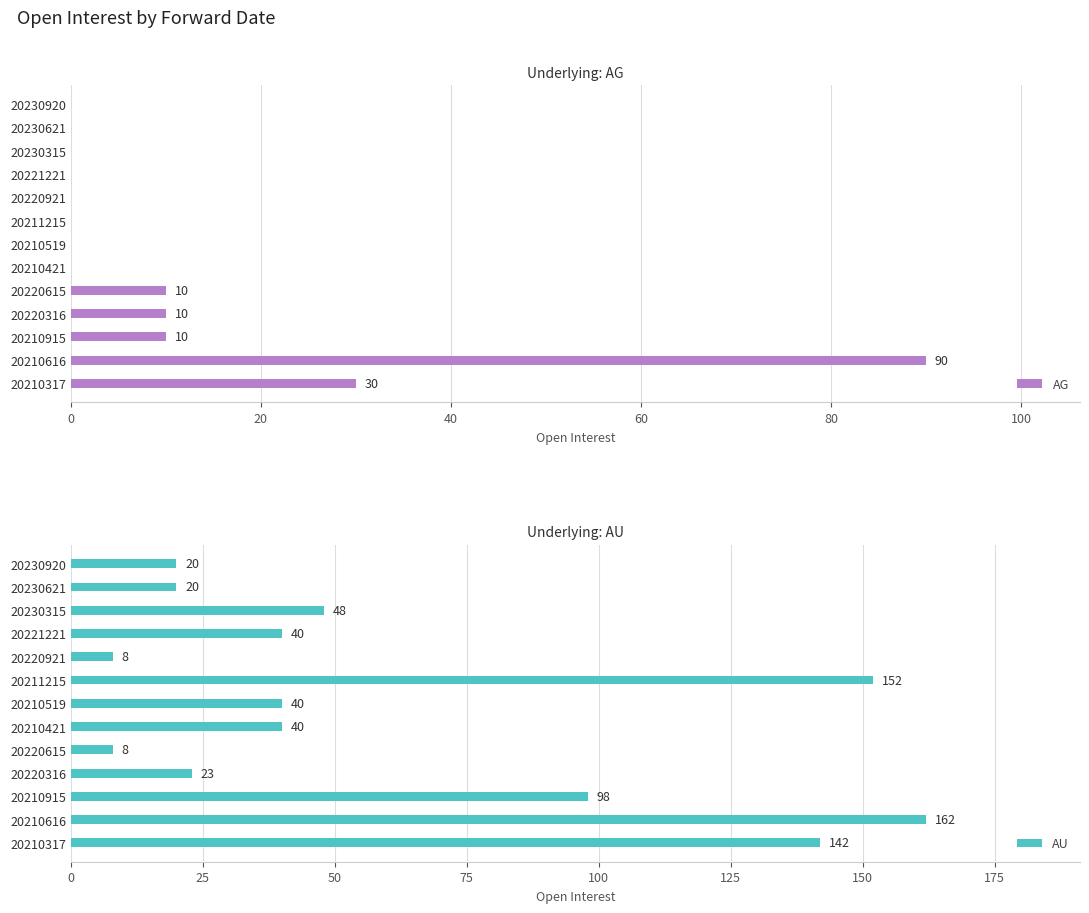

Between 60 and 120, which series saw the biggest shift?

AU